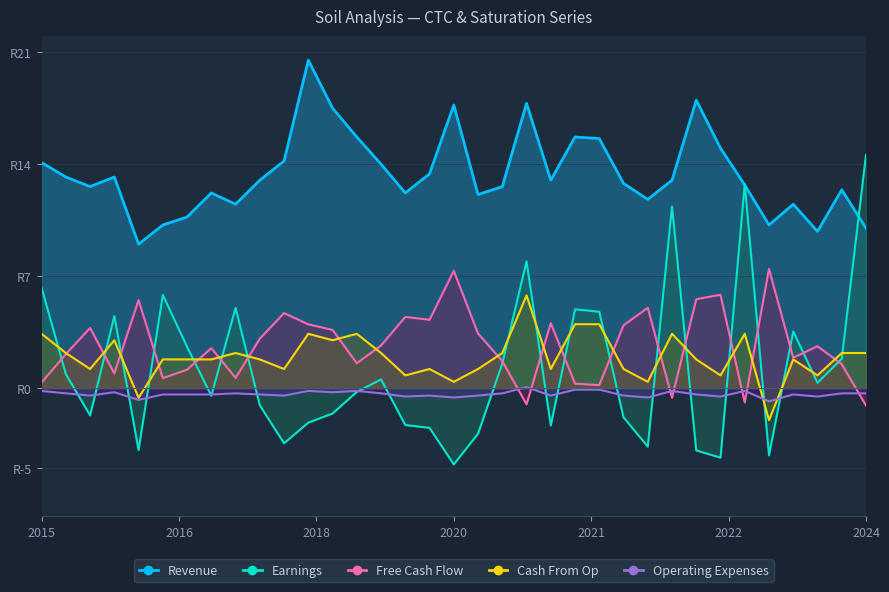

Where is the first local minimum for Cash From Op?

3